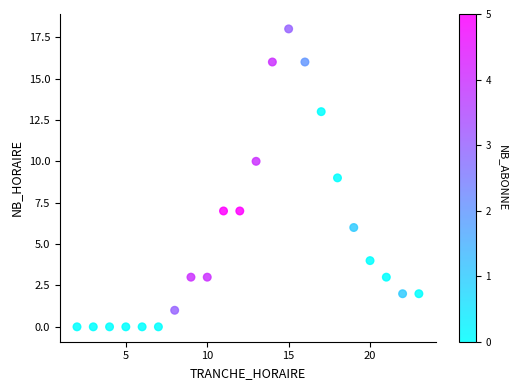

What is the range of X values (max minus min)?

21